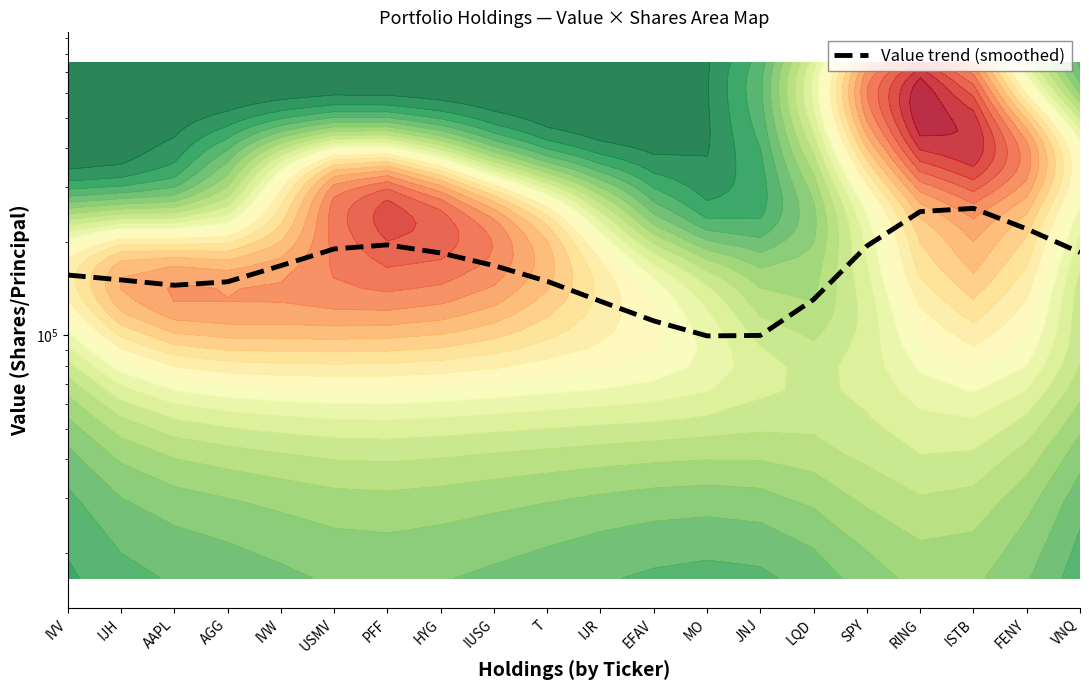

What is the greatest value displayed?

255971.9